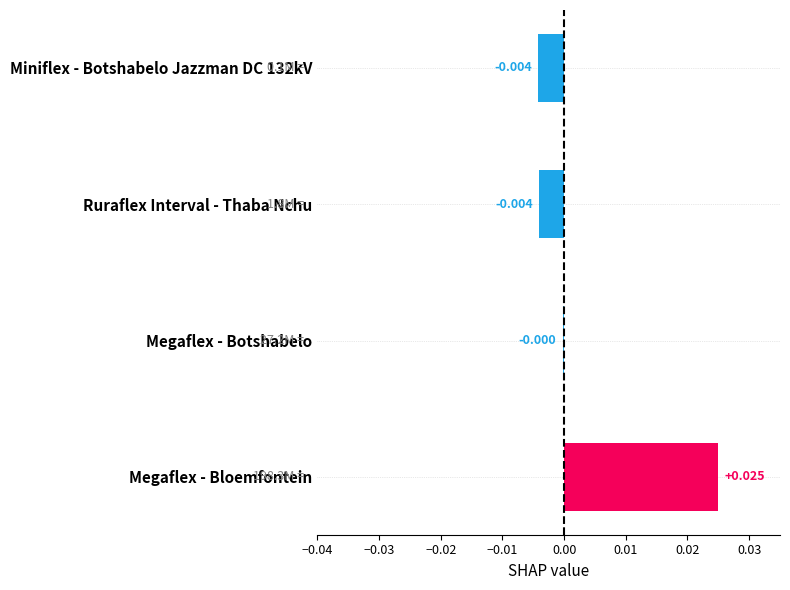

Between Megaflex - Bloemfontein and Ruraflex Interval - Thaba Nchu, which is larger?

Megaflex - Bloemfontein